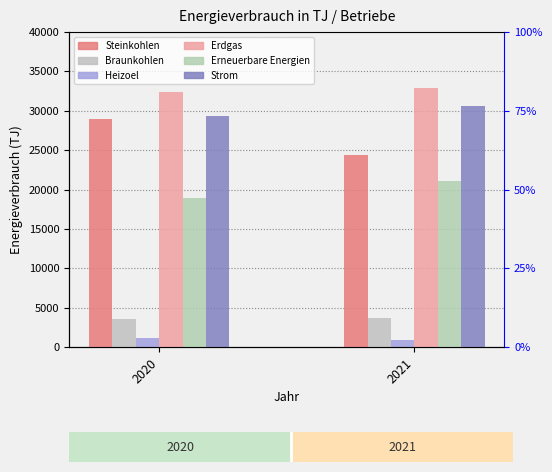

Between 2021 and 2020, which is larger?

2020